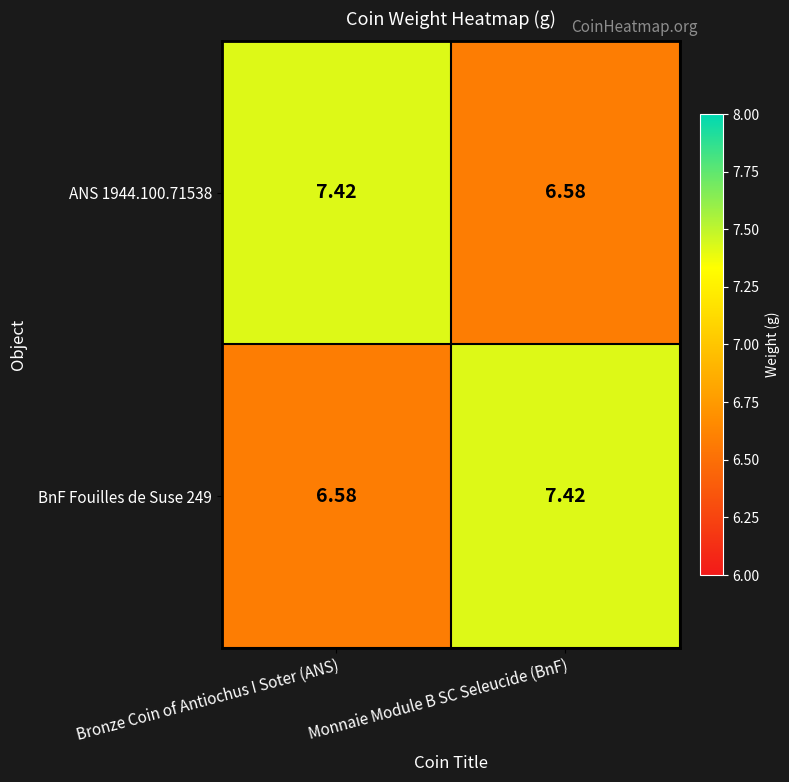

Rank the categories by BnF Fouilles de Suse 249 value from highest to lowest.

Monnaie Module B SC Seleucide (BnF), Bronze Coin of Antiochus I Soter (ANS)